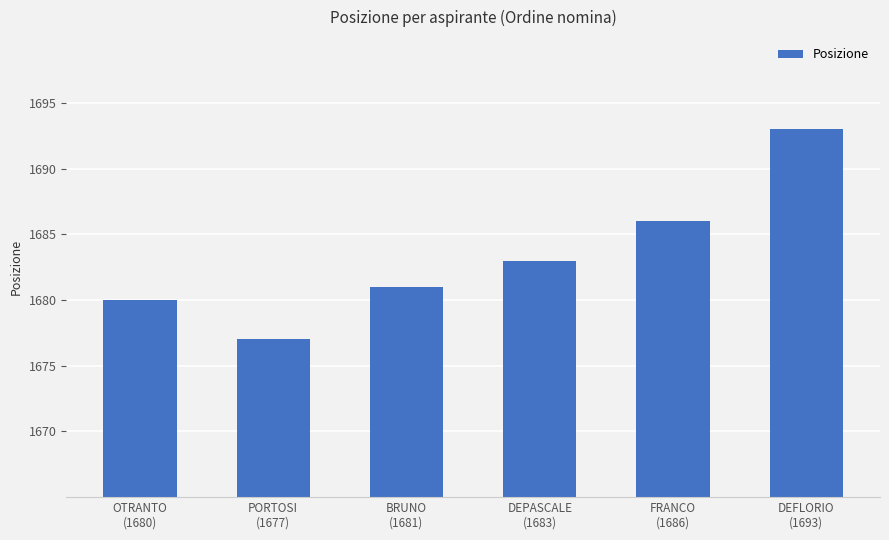

Is it true that the value at OTRANTO
(1680) is 1680?

True